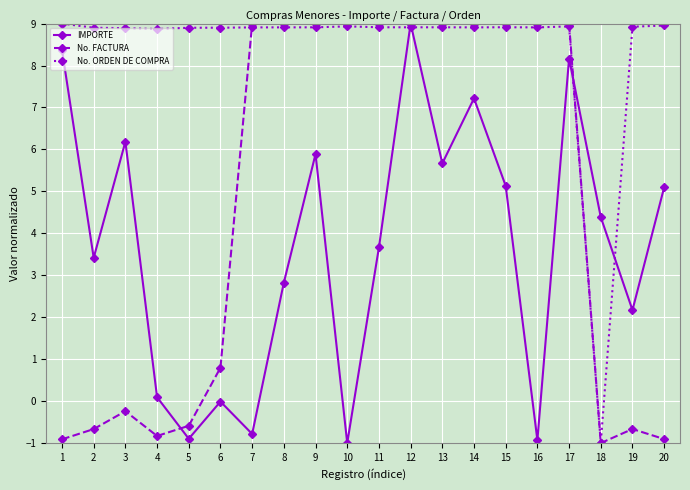

What is the greatest value displayed?

9.0